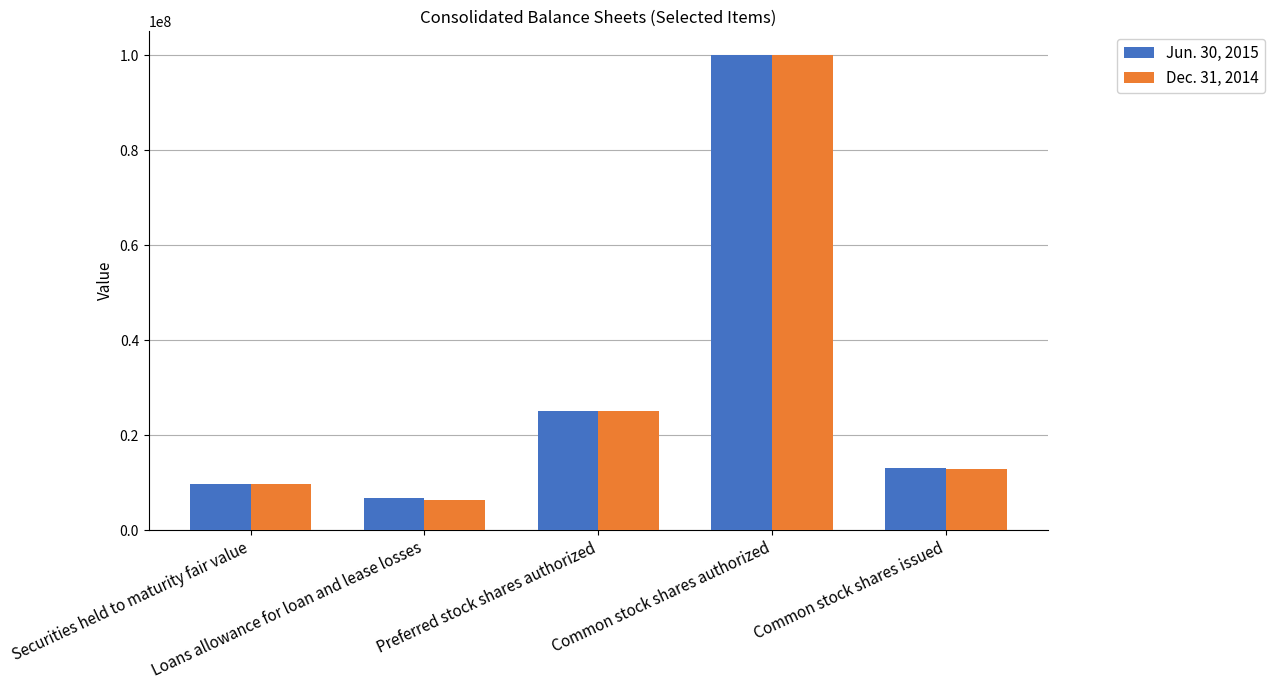

How many bars are there in each group?

2